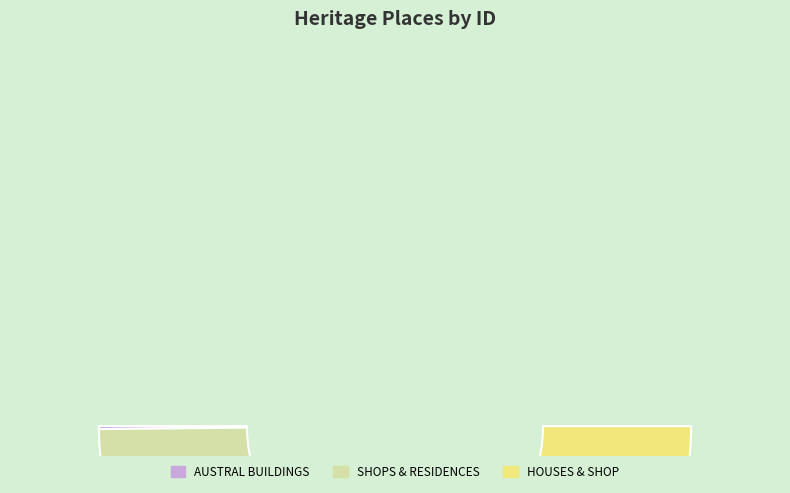

Which category has the biggest portion of the pie?

HOUSES & SHOP